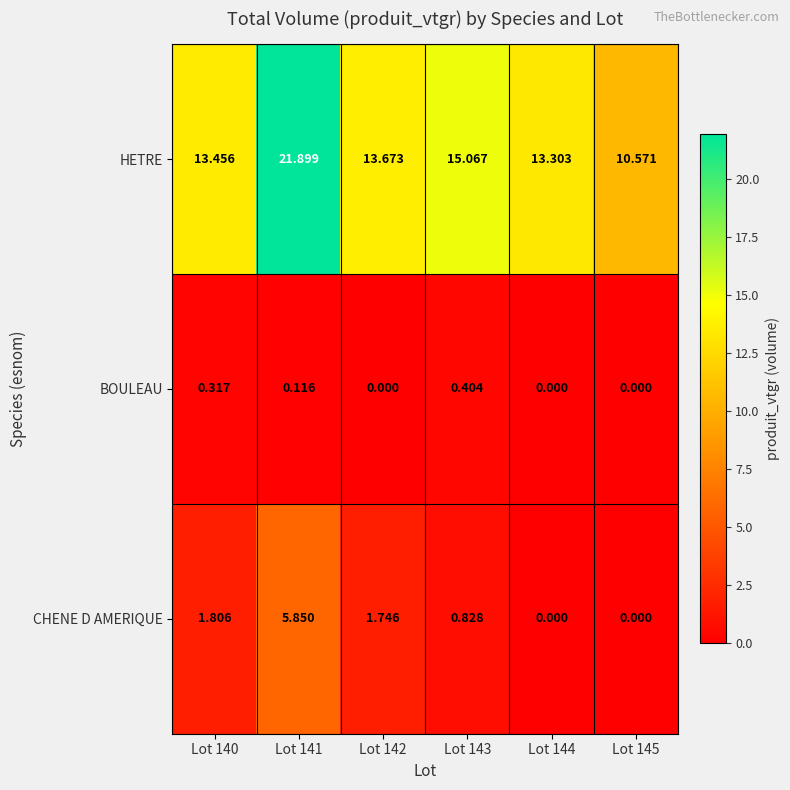

Which series has the widest spread of values?

HETRE